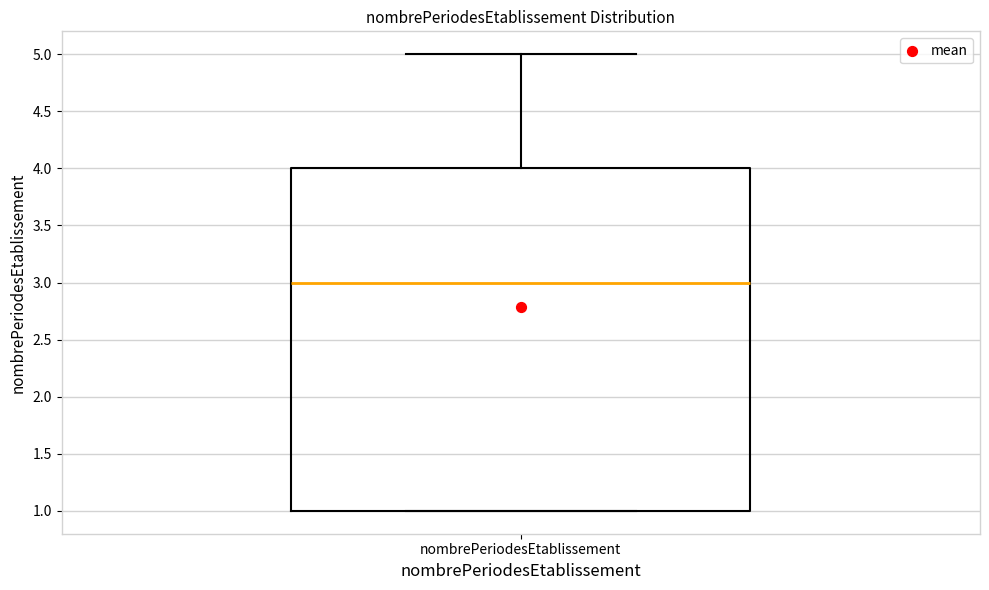

Where does the median line of the box for nombrePeriodesEtablissement sit on the y-axis? The values are not printed on the chart, so give them approximately, as read against the axis.

3